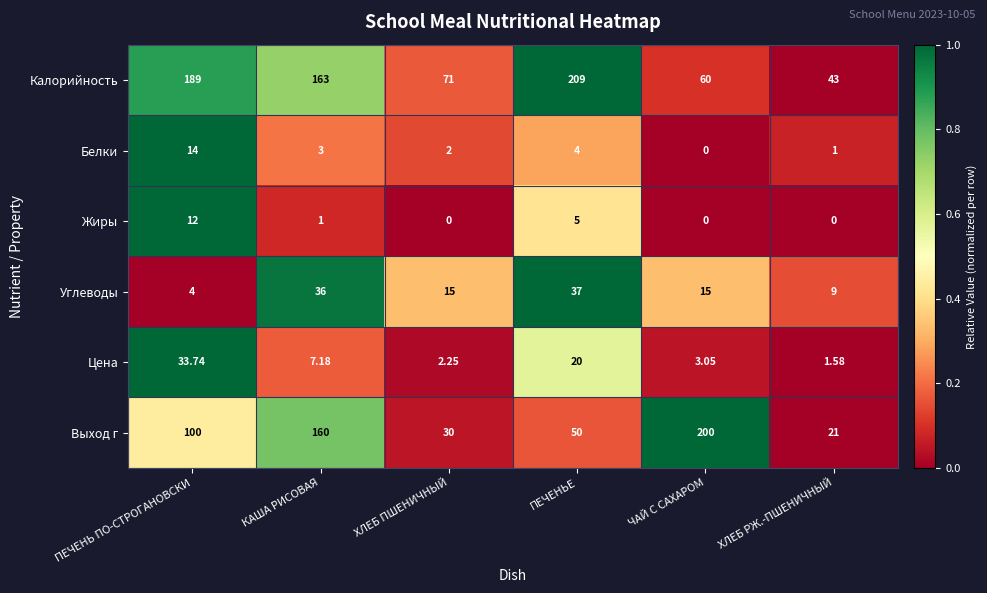

Which series has the largest total across all categories?

Калорийность